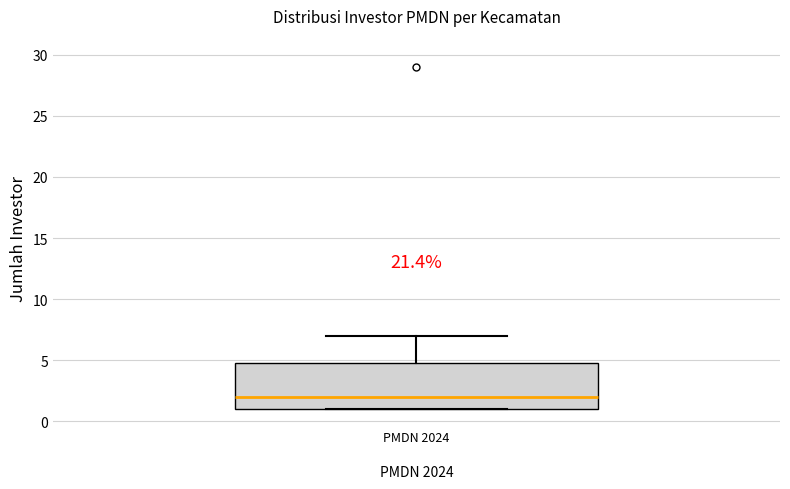

Transcribe this box plot: give where the median line is, the range the box spans, and where the two whiskers end, as read against the y-axis. The values are not printed on the chart, so give them approximately, as read against the axis.

median 2, box 1 to 5, whiskers 1 to 7